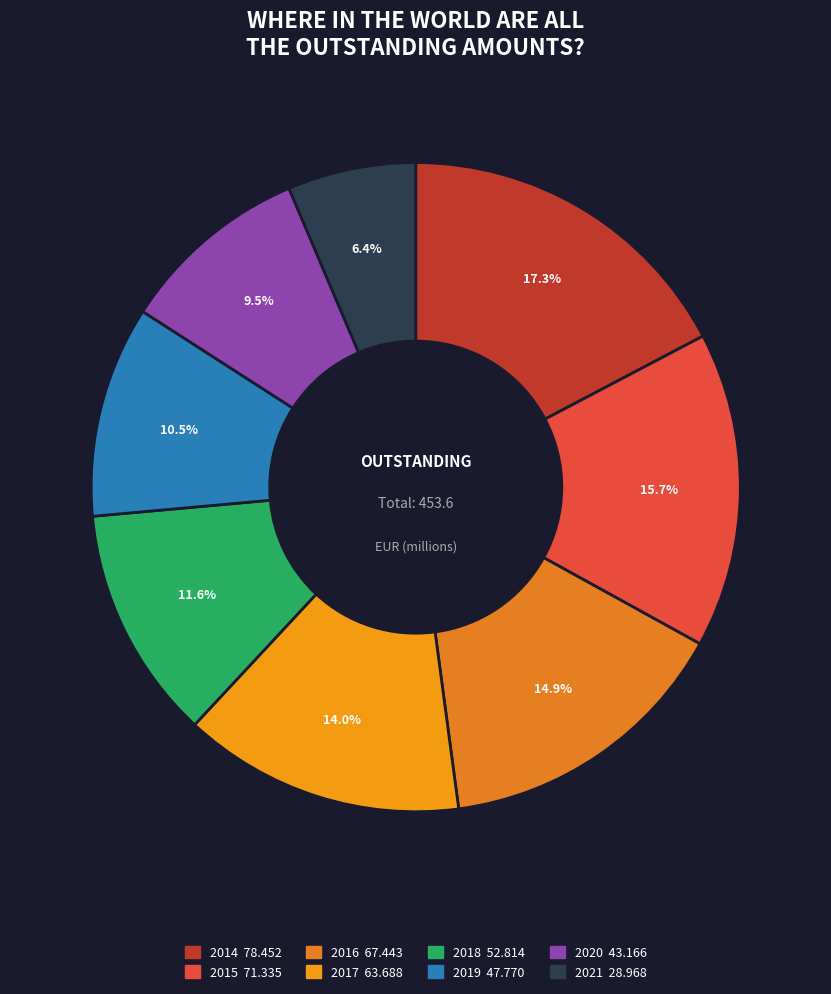

Is there any slice that represents more than half of the pie?

No